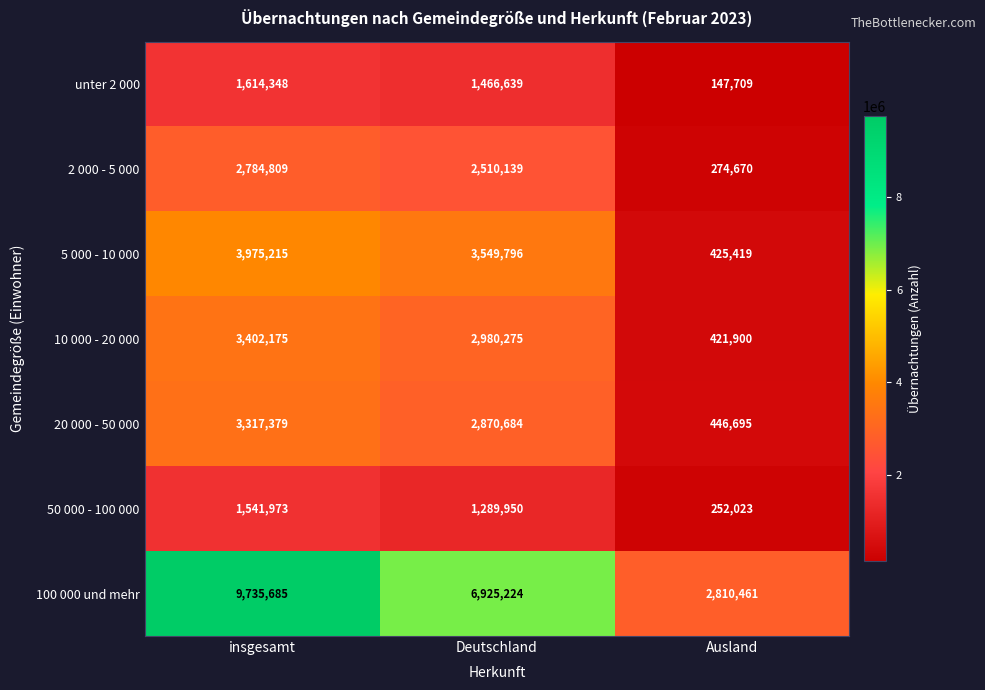

Which series has the largest total across all categories?

100 000 und mehr